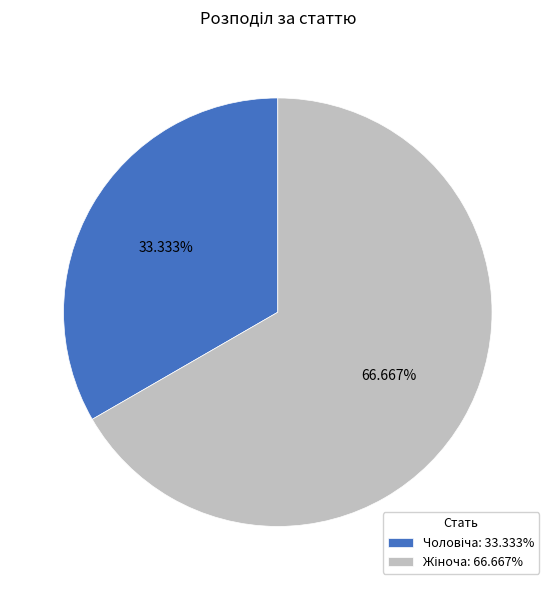

To the nearest percent, what is the difference between the largest and smallest slice percentages?

33%